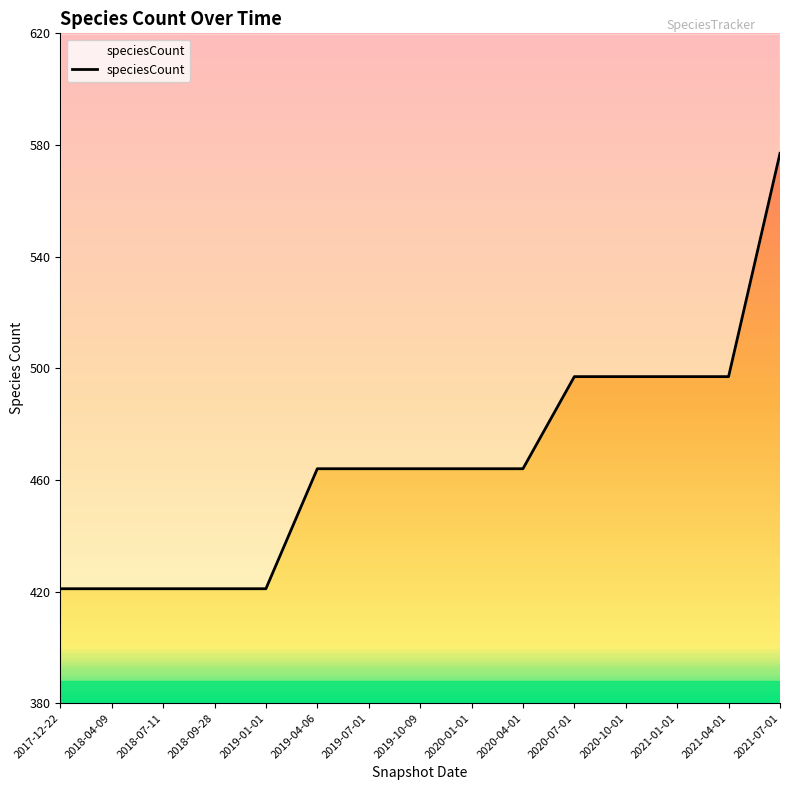

List the labels in order of value, smallest first.

2017-12-22, 2018-04-09, 2018-07-11, 2018-09-28, 2019-01-01, 2019-04-06, 2019-07-01, 2019-10-09, 2020-01-01, 2020-04-01, 2020-07-01, 2020-10-01, 2021-01-01, 2021-04-01, 2021-07-01